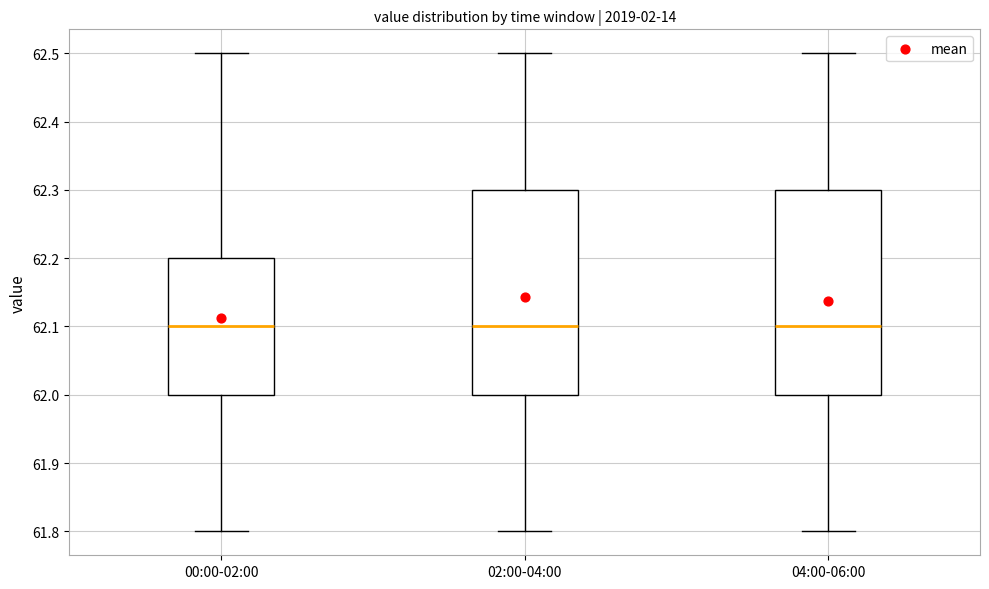

Reading left to right, transcribe this box plot: for each box, give where its median line is, the range the box spans, and where its two whiskers end, as read against the y-axis. The values are not printed on the chart, so give them approximately, as read against the axis.

00:00-02:00: median 62.1, box 62.0 to 62.2, whiskers 61.8 to 62.5
02:00-04:00: median 62.1, box 62.0 to 62.3, whiskers 61.8 to 62.5
04:00-06:00: median 62.1, box 62.0 to 62.3, whiskers 61.8 to 62.5